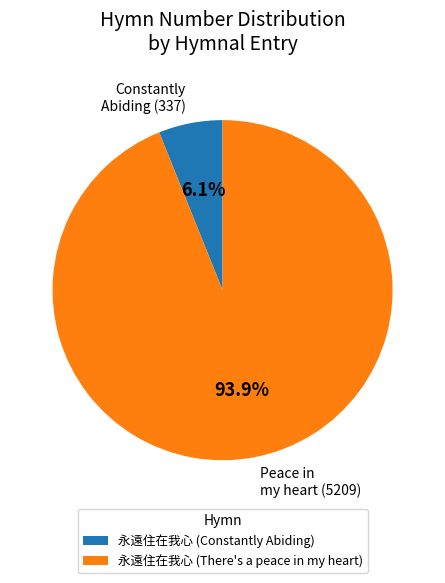

Which slice represents more than half of the pie?

永遠住在我心 (There's a peace in my heart)